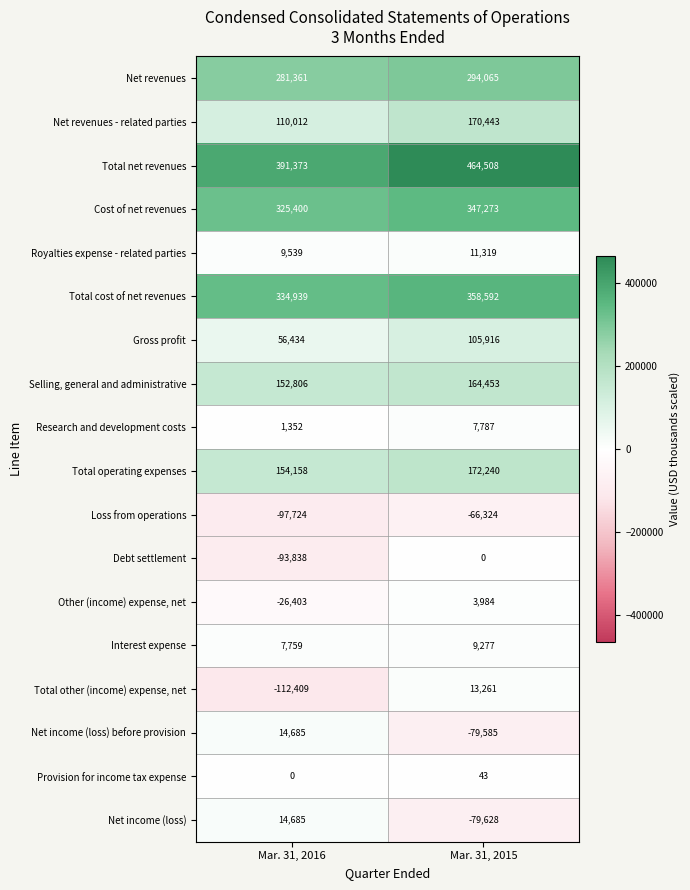

Count the number of data series in this chart.

18